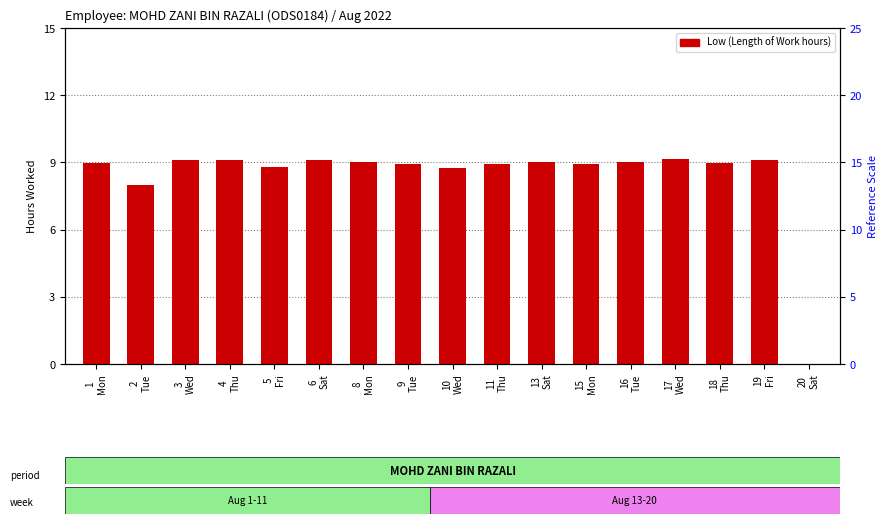

Rank the categories by value from highest to lowest.

17
Wed, 19
Fri, 6
Sat, 3
Wed, 4
Thu, 16
Tue, 8
Mon, 13
Sat, 18
Thu, 1
Mon, 9
Tue, 11
Thu, 15
Mon, 5
Fri, 10
Wed, 2
Tue, 20
Sat